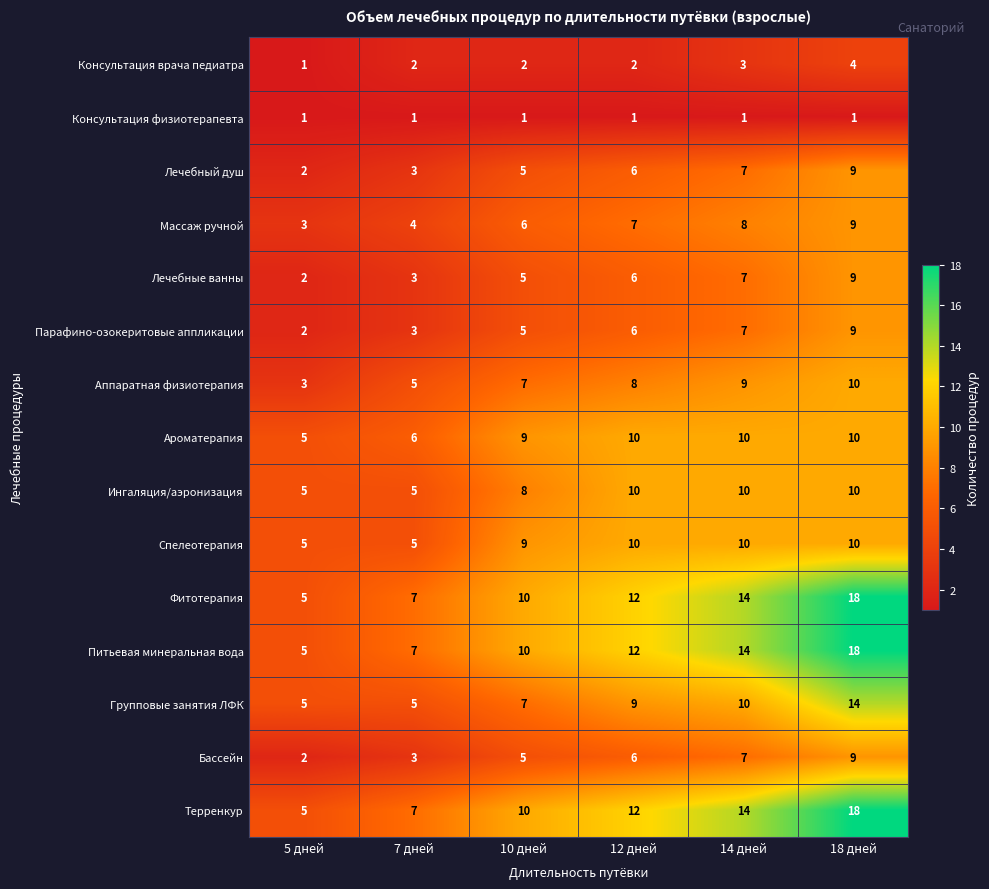

How many Аппаратная физиотерапия values are between 5 and 9?

4